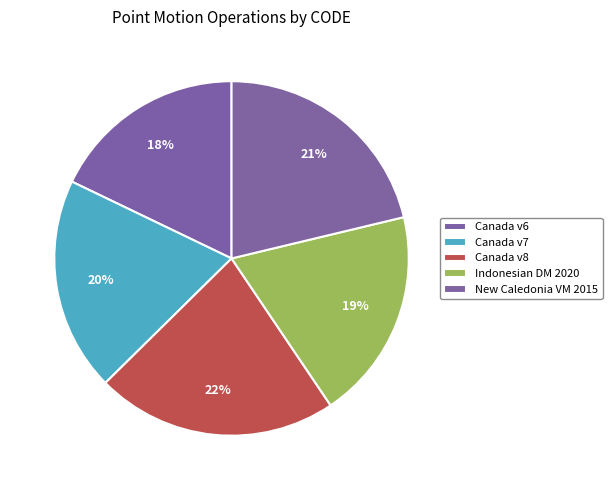

Rank the categories by value from lowest to highest.

Canada velocity grid v6, Indonesian Deformation Model 2020, Canada velocity grid v7, New Caledonia velocity model 2015, Canada velocity grid v8